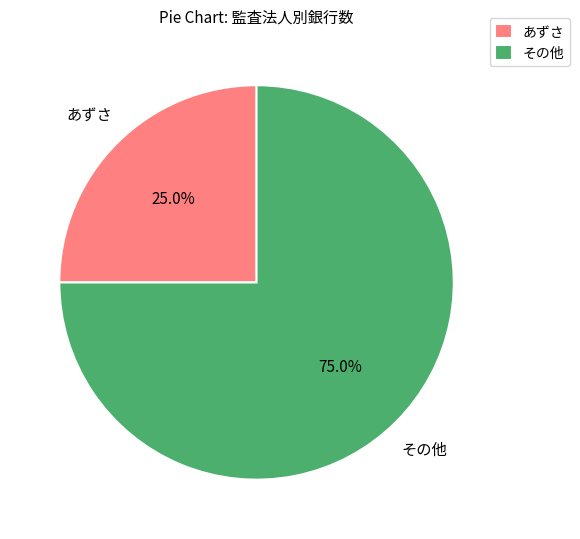

Between その他 and あずさ, which is larger?

その他